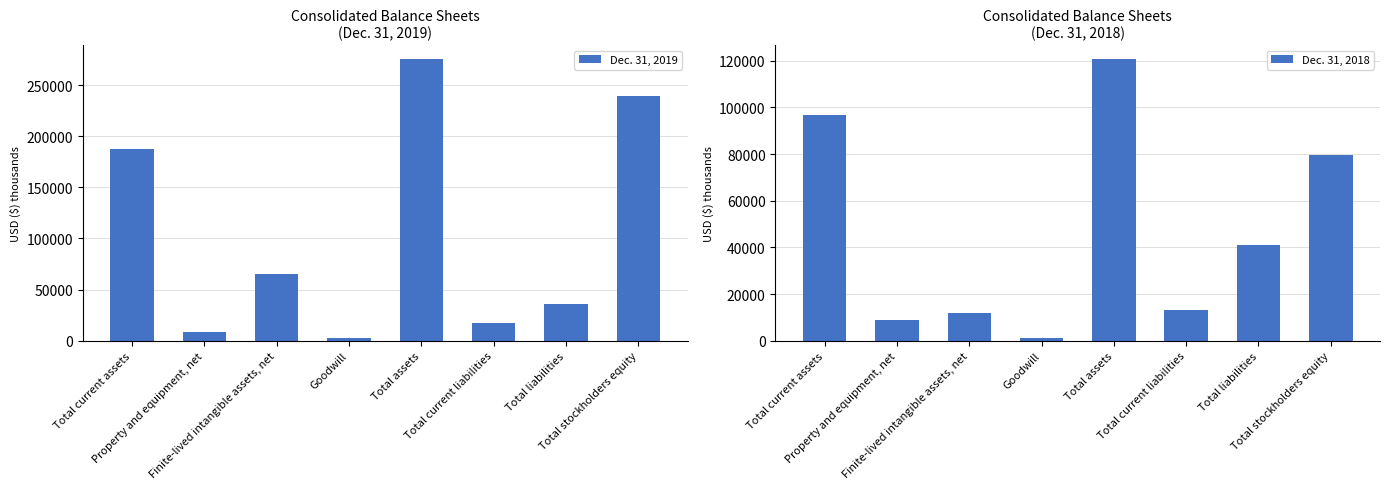

At Total stockholders equity, list the series in order from largest to smallest.

Dec. 31, 2019, Dec. 31, 2018